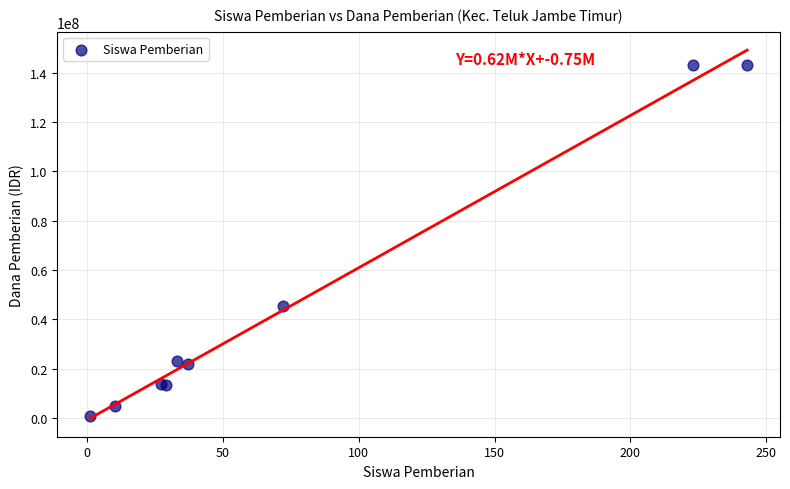

What Y value in the scatter plot is closest to 72000000?

45375000